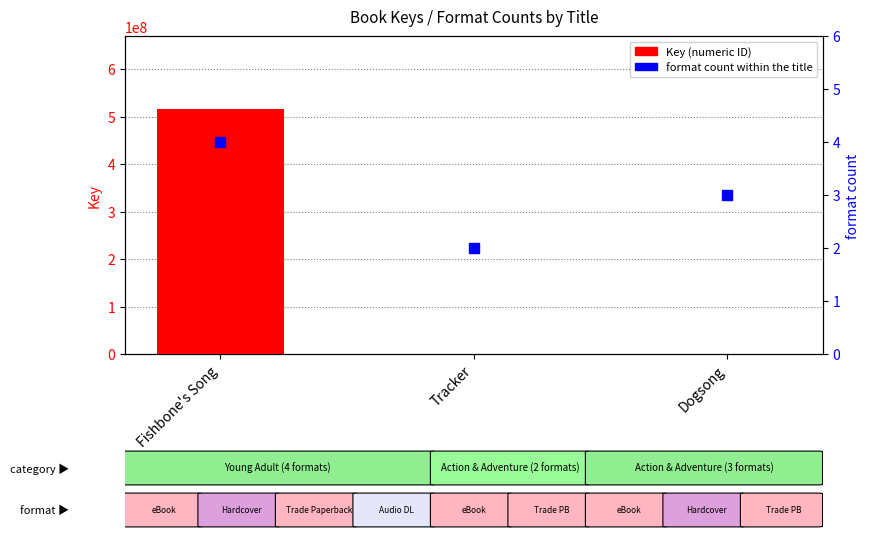

What are all the series names shown in the legend?

Key, format count within the title